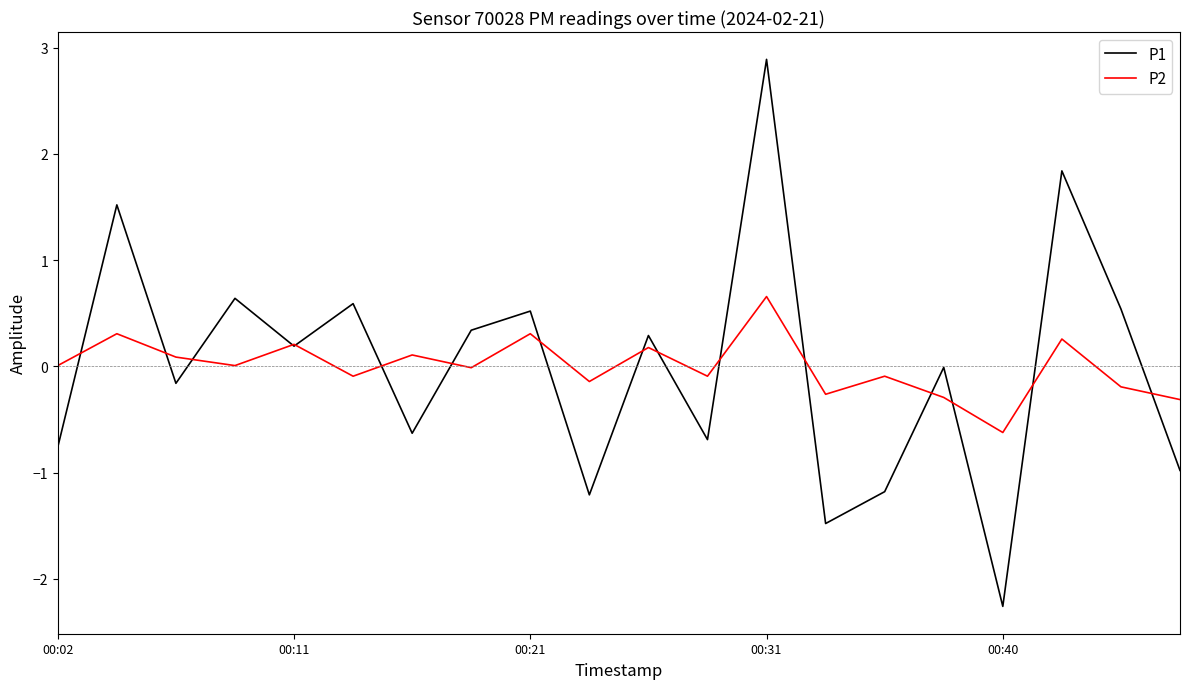

What is the highest value of the P1 series?

2.9